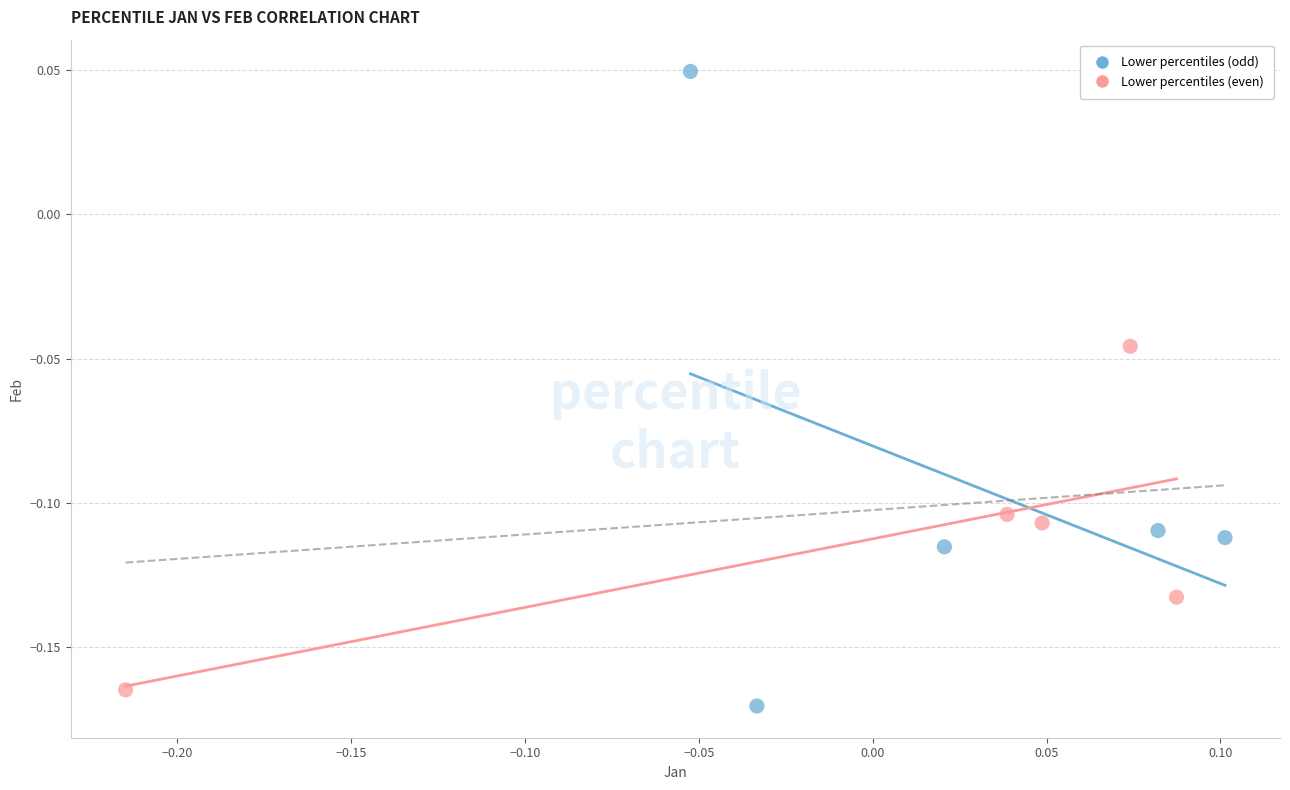

Which series has the widest spread of Y values?

Lower percentiles (odd)